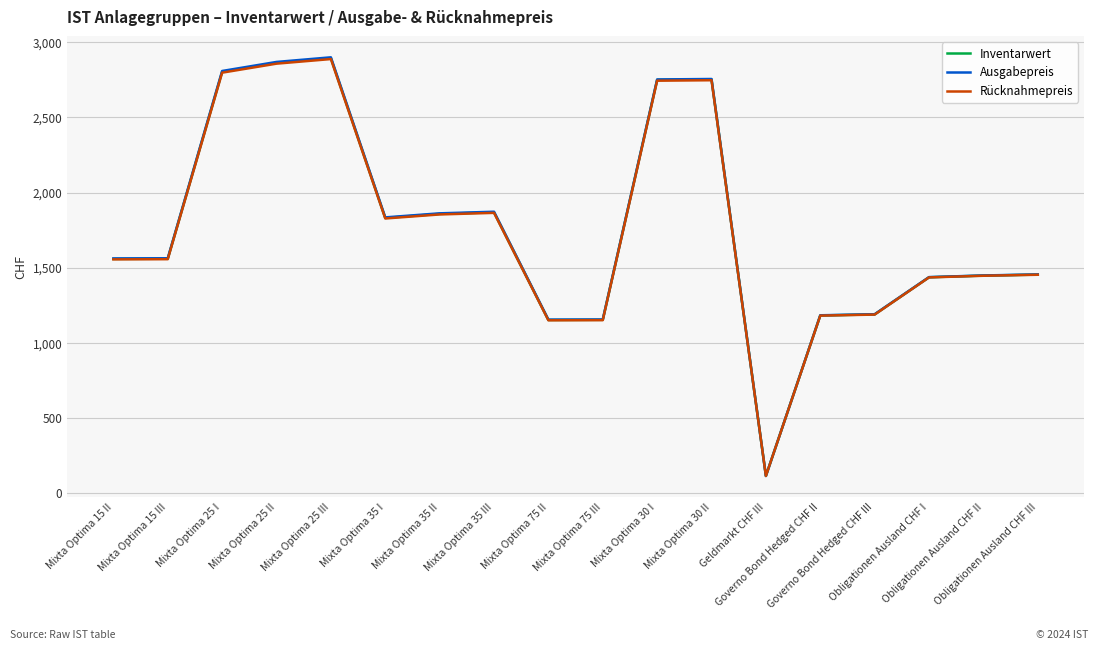

Rank the series by their average value, from lowest to highest.

Rücknahmepreis, Inventarwert, Ausgabepreis